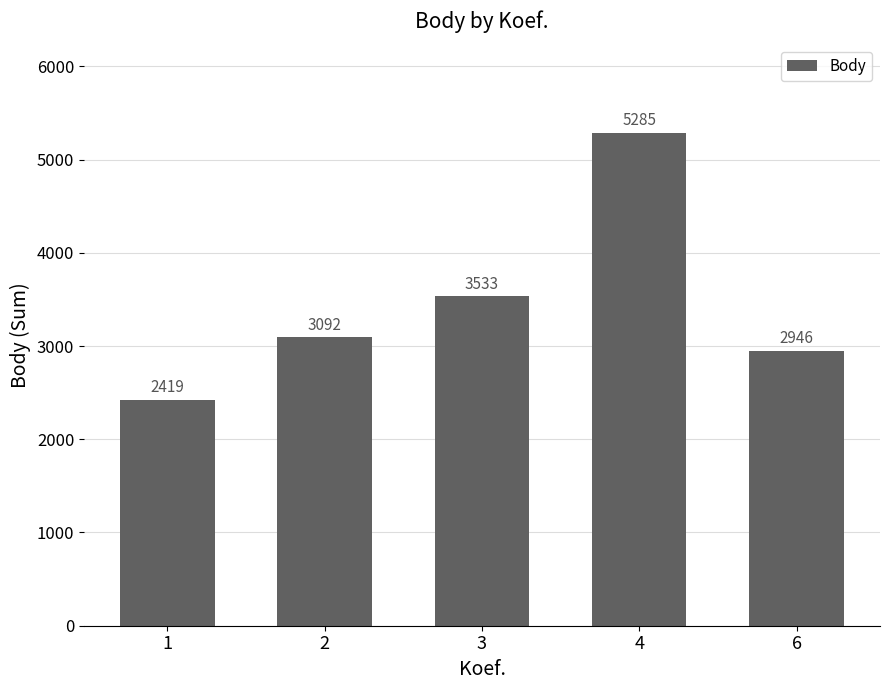

What is the maximum value shown in the chart?

5285